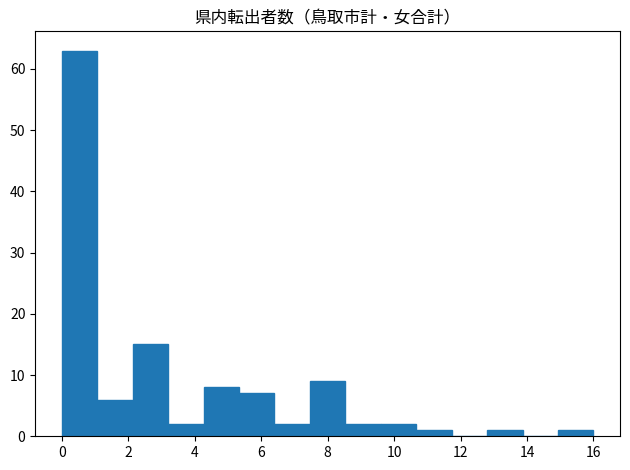

How tall is the bar that spans 4.2 to 5.4 on the x-axis? Neither the bar edges nor the heights are printed on the chart, so give them approximately, as read against the axes.

8